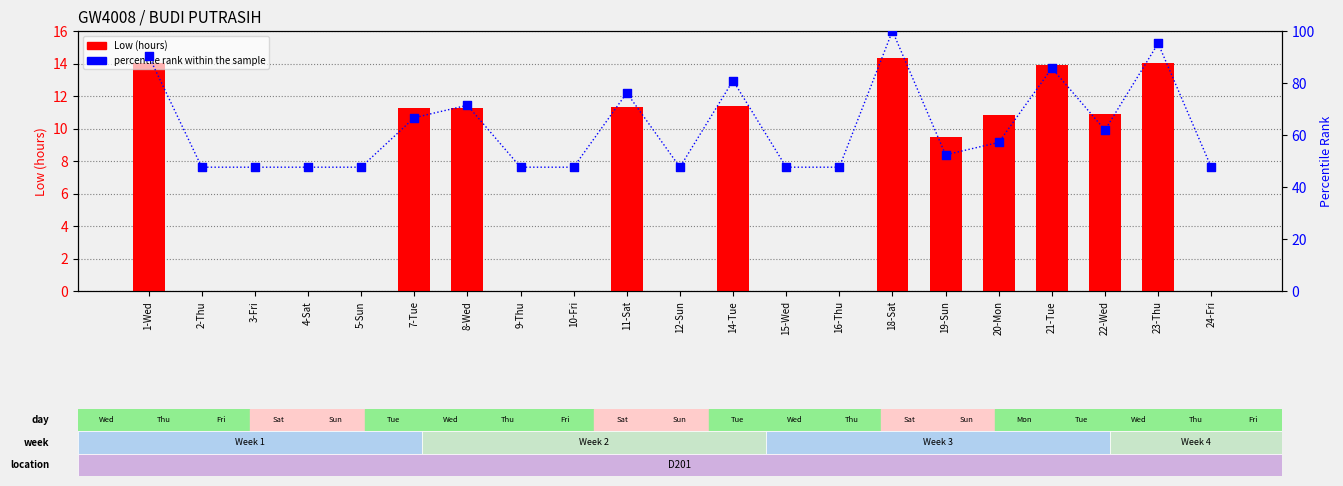

Is the value of Low (hours) at 16-Thu greater than the value of percentile rank within the sample at 16-Thu?

No